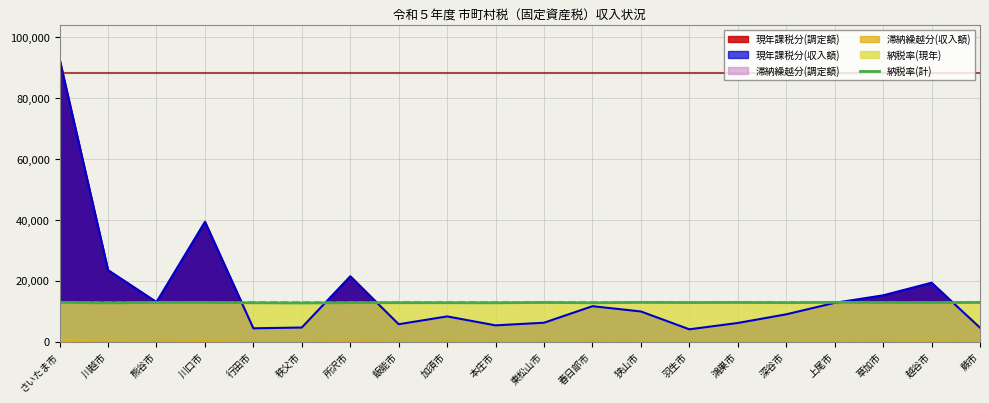

Reading left to right, list all the values displayed in this chart.

12897.2	12743.9	12881.6	12862.1	12772.5	12706.2	12806.3	12805.0	12789.4	12767.3	12864.7	12766.0	12893.3	12846.5	12882.9	12808.9	12918.0	12849.1	12843.9	12868.6